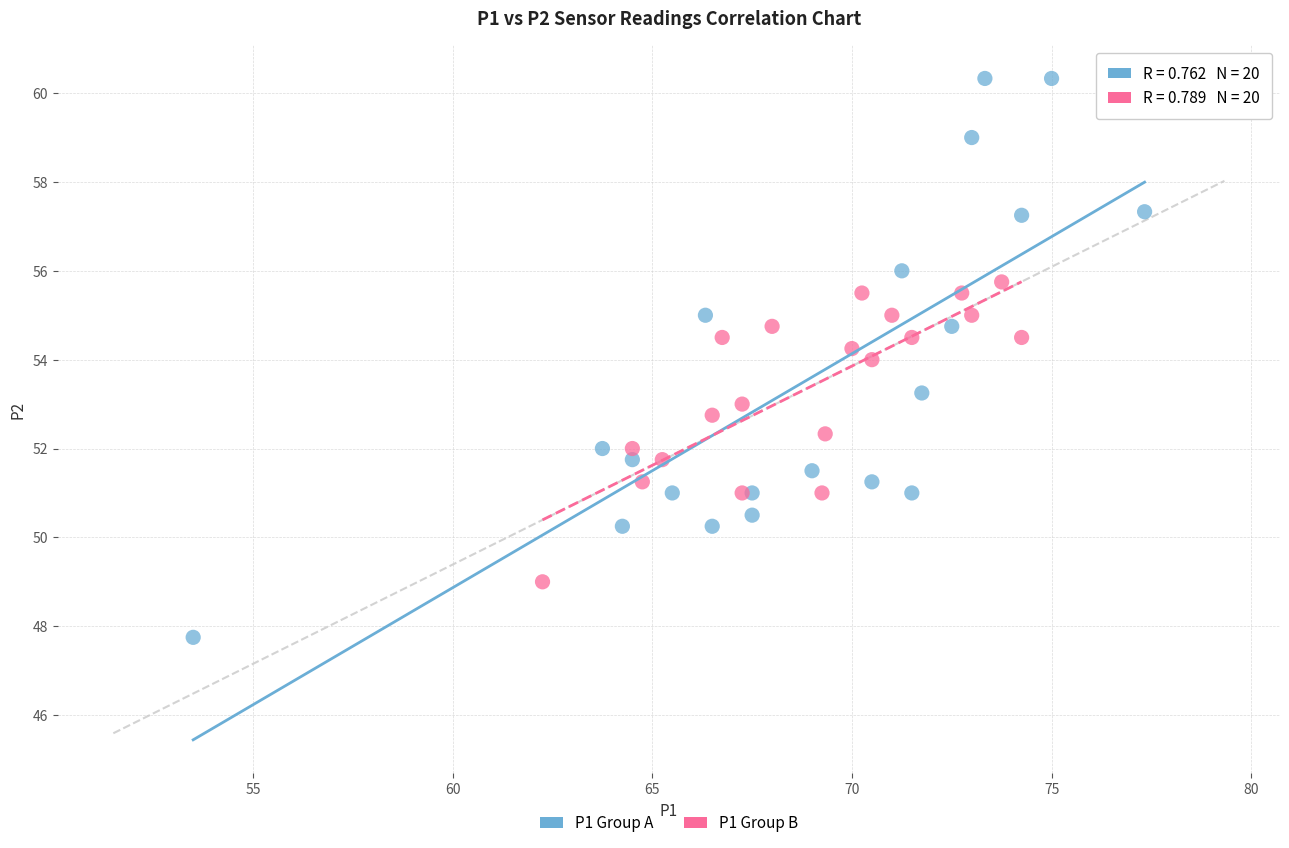

Which series reaches the maximum Y coordinate?

P1 Group A